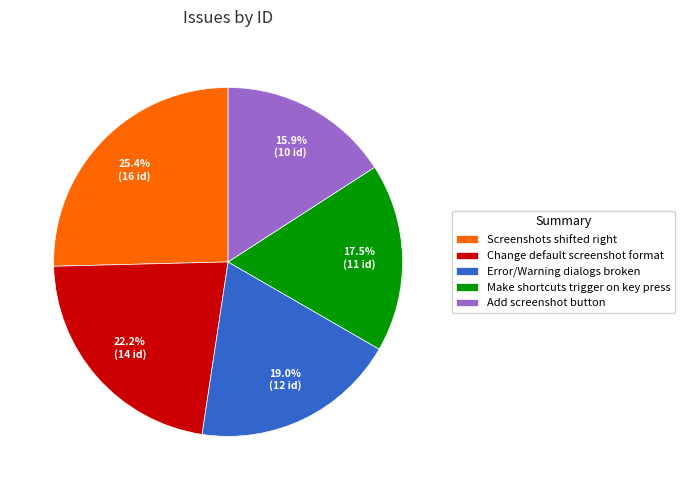

Count the number of slices in the pie.

5